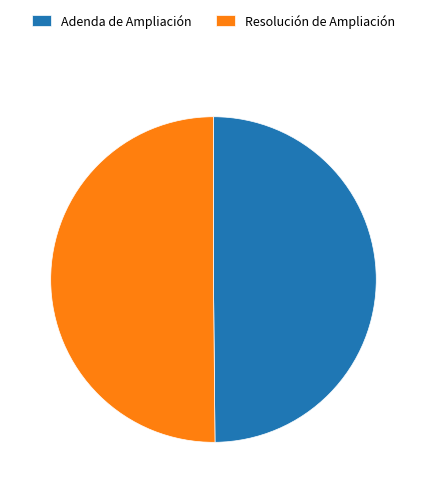

Is the sum of Resolución de Ampliación and Adenda de Ampliación greater than half?

Yes